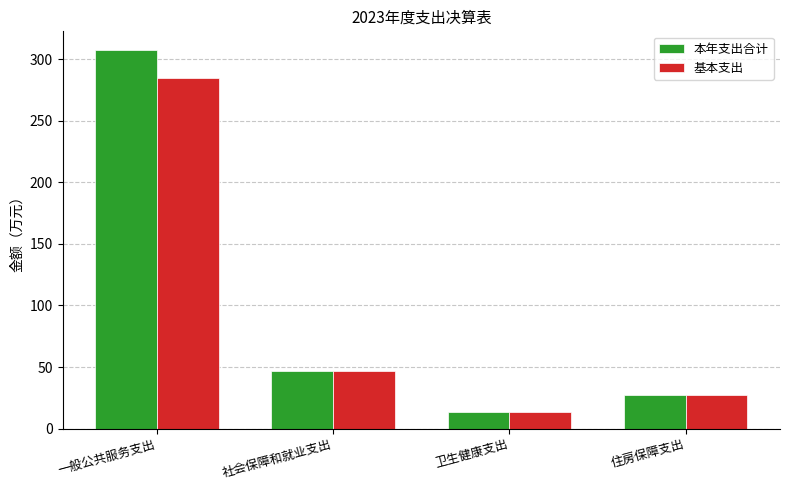

Does the chart contain stacked bars?

No